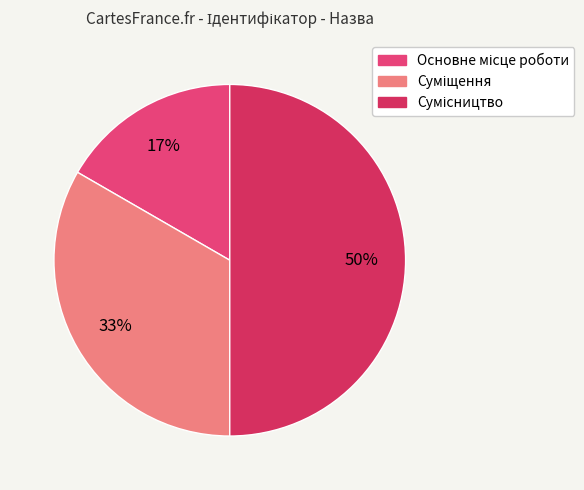

Count the number of slices in the pie.

3